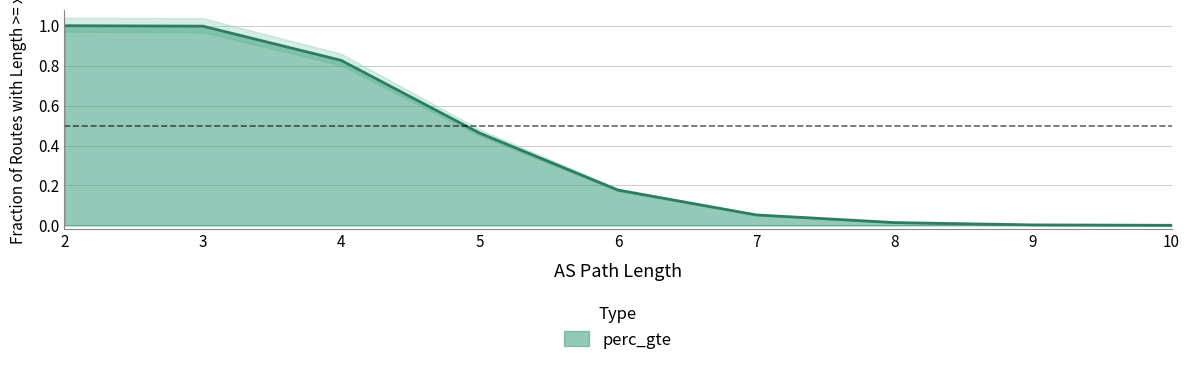

What is the difference between the values at 10 and 3?

1.0